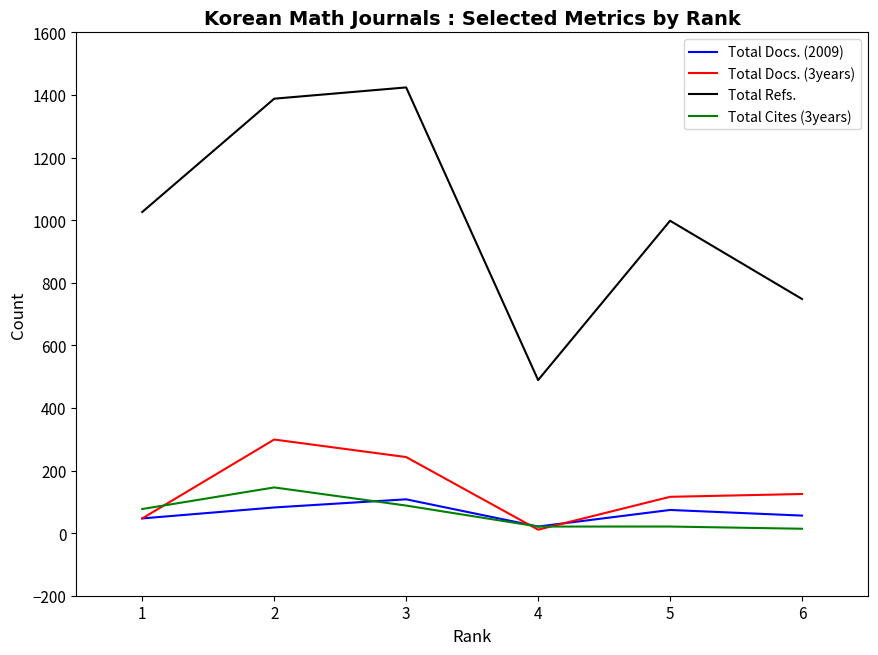

What is the sum of all Total Refs. values?

6073